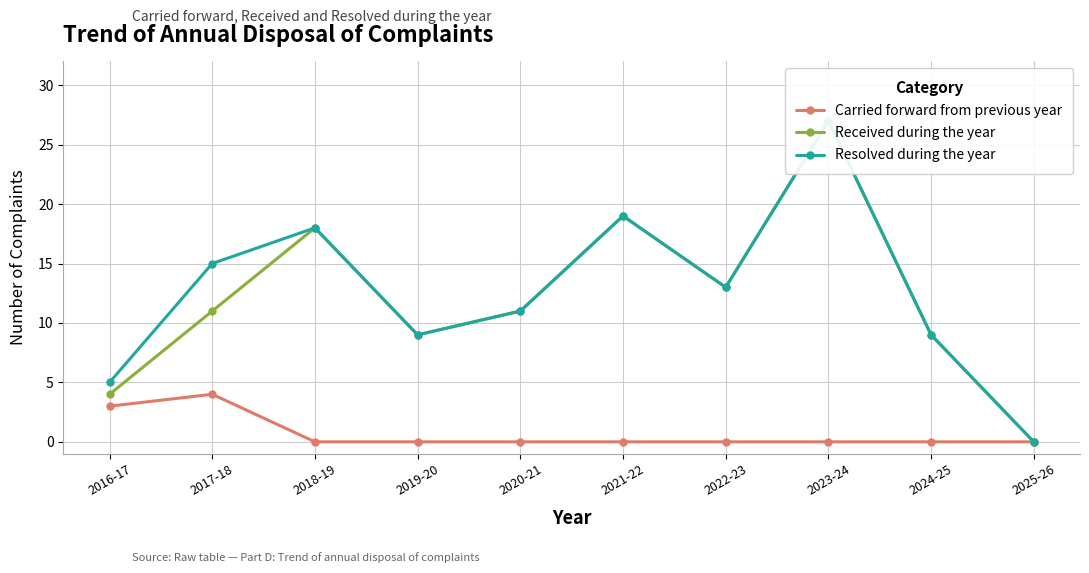

List the series in order of their peak value, lowest first.

Carried forward from previous year, Received during the year, Resolved during the year